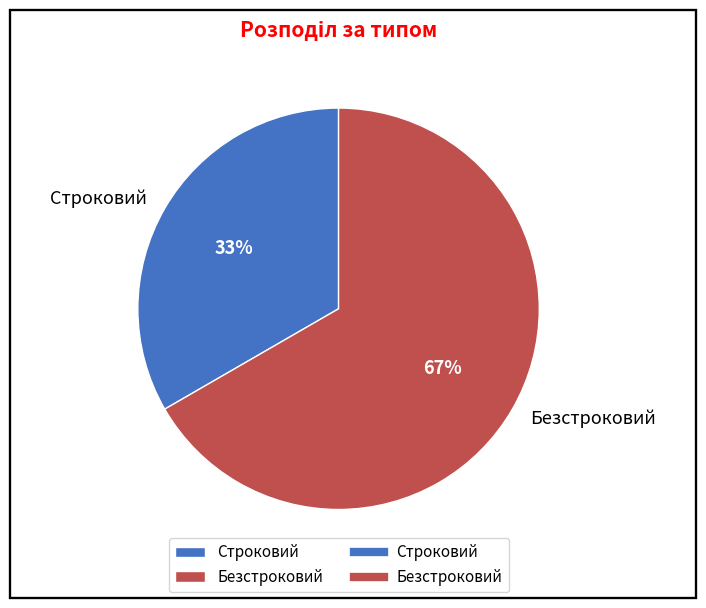

How many segments does this pie chart have?

2